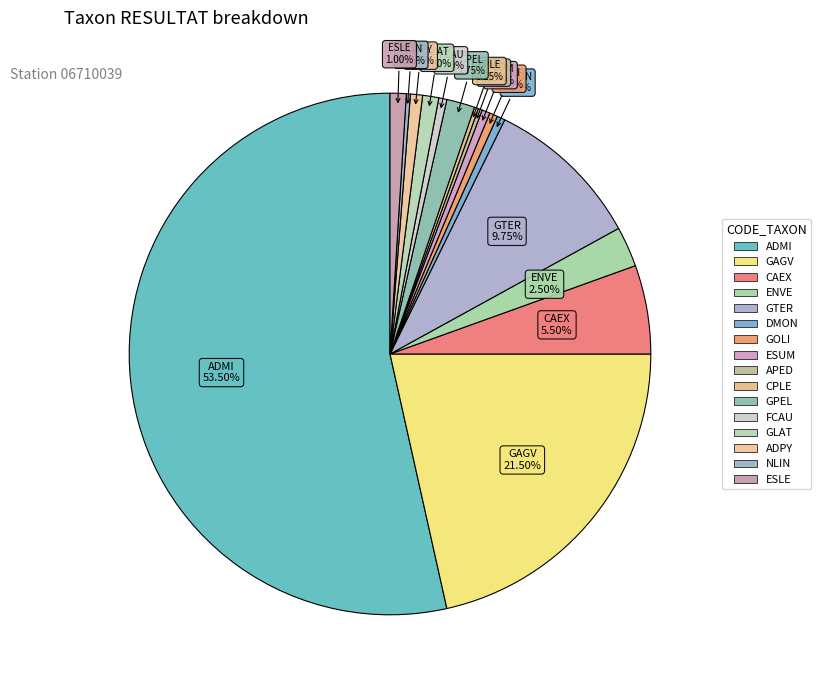

To the nearest percent, what is the difference between the largest and smallest slice percentages?

53%